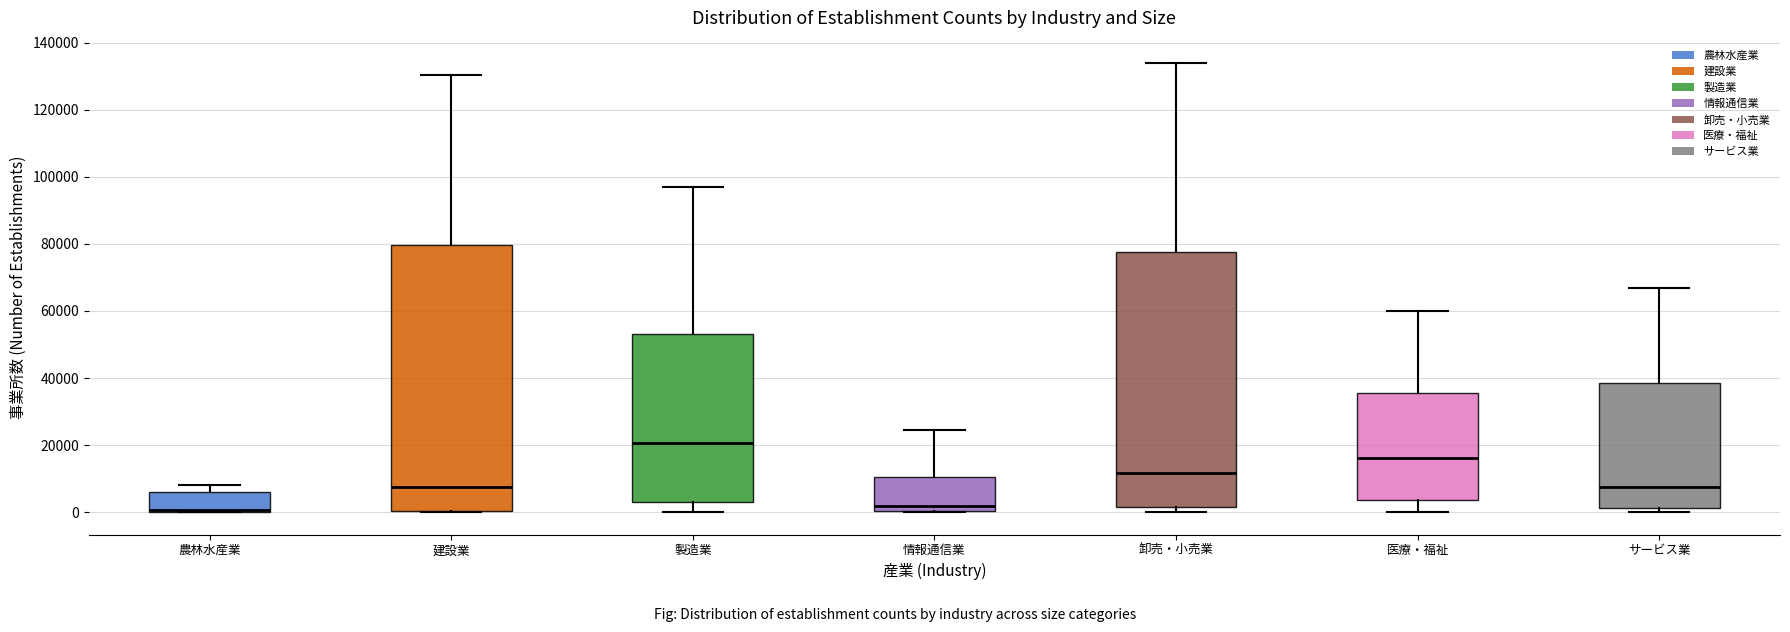

Where is the lower edge of the box for 農林水産業 on the y-axis? The values are not printed on the chart, so give them approximately, as read against the axis.

0